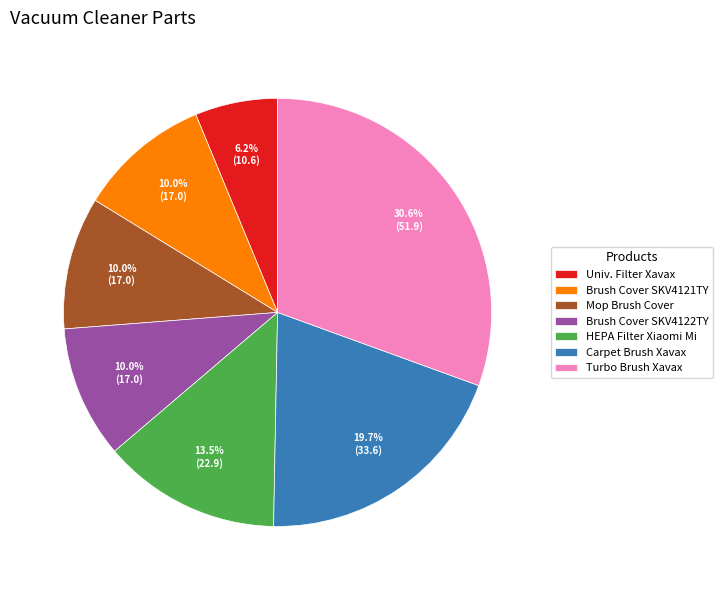

Which has a higher value, Mop Brush Cover or Univ. Filter Xavax?

Mop Brush Cover